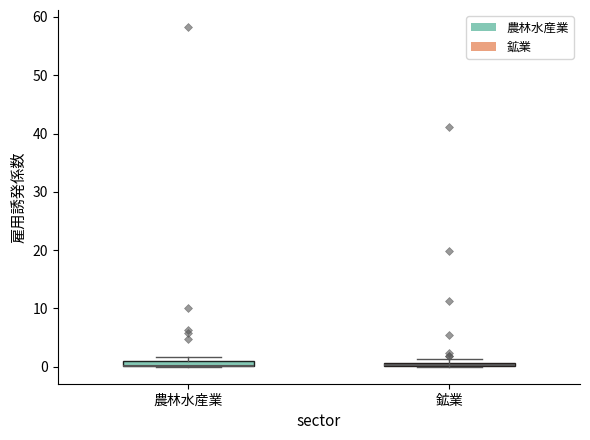

Where is the lower edge of the box for 農林水産業 on the y-axis? The values are not printed on the chart, so give them approximately, as read against the axis.

0